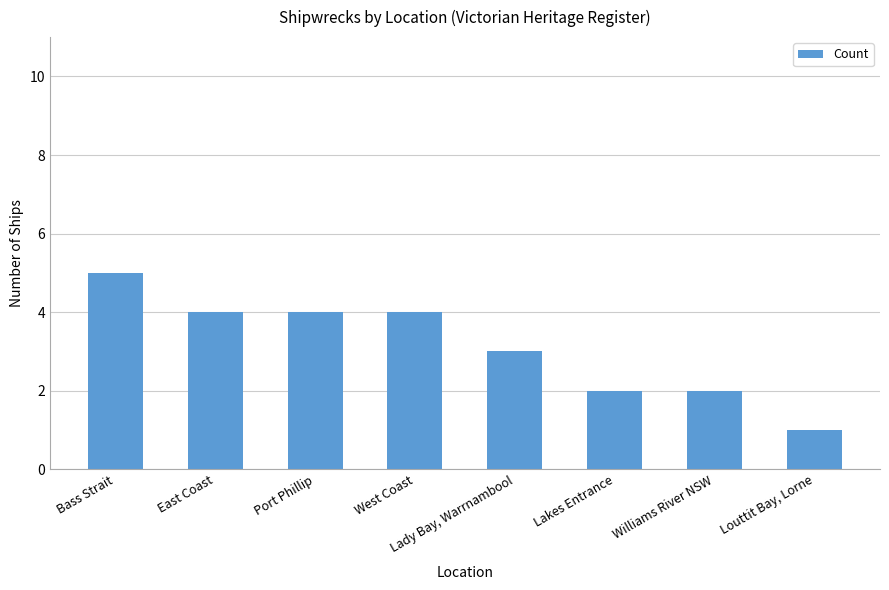

Reading right to left, transcribe all the data shown in this chart.

Louttit Bay, Lorne=1	Williams River NSW=2	Lakes Entrance=2	Lady Bay, Warrnambool=3	West Coast=4	Port Phillip=4	East Coast=4	Bass Strait=5